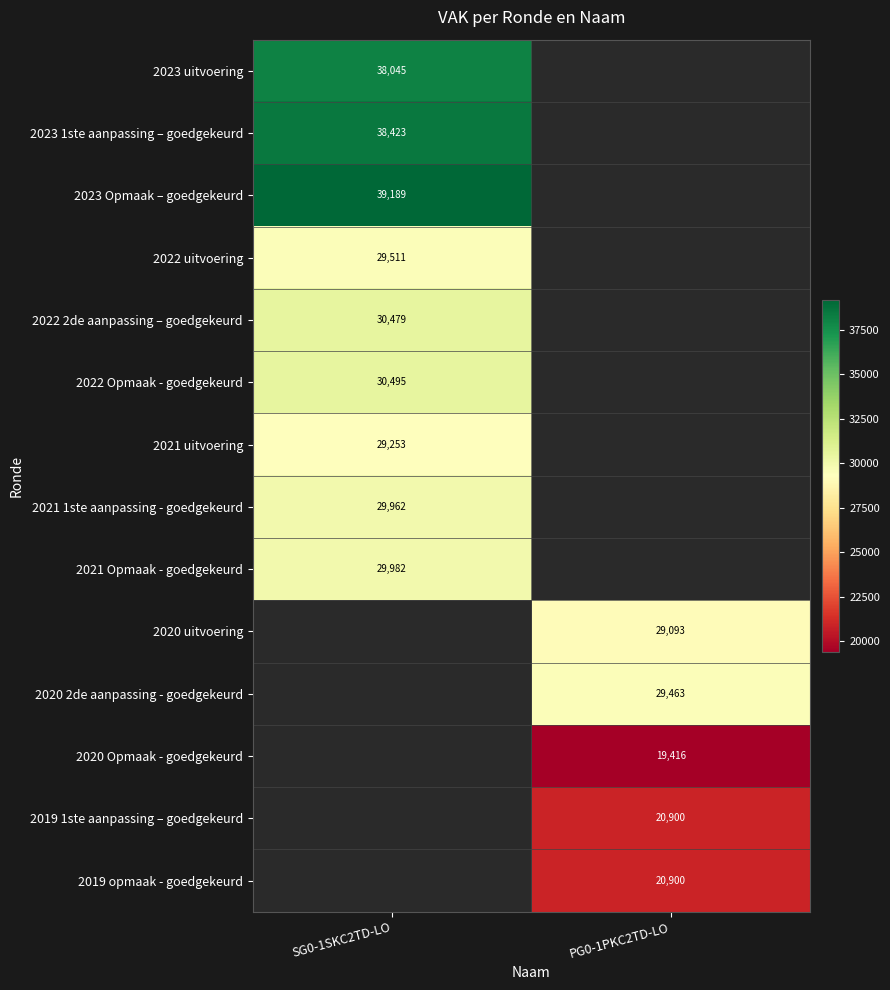

Between PG0-1PKC2TD-LO and SG0-1SKC2TD-LO, which is larger?

SG0-1SKC2TD-LO